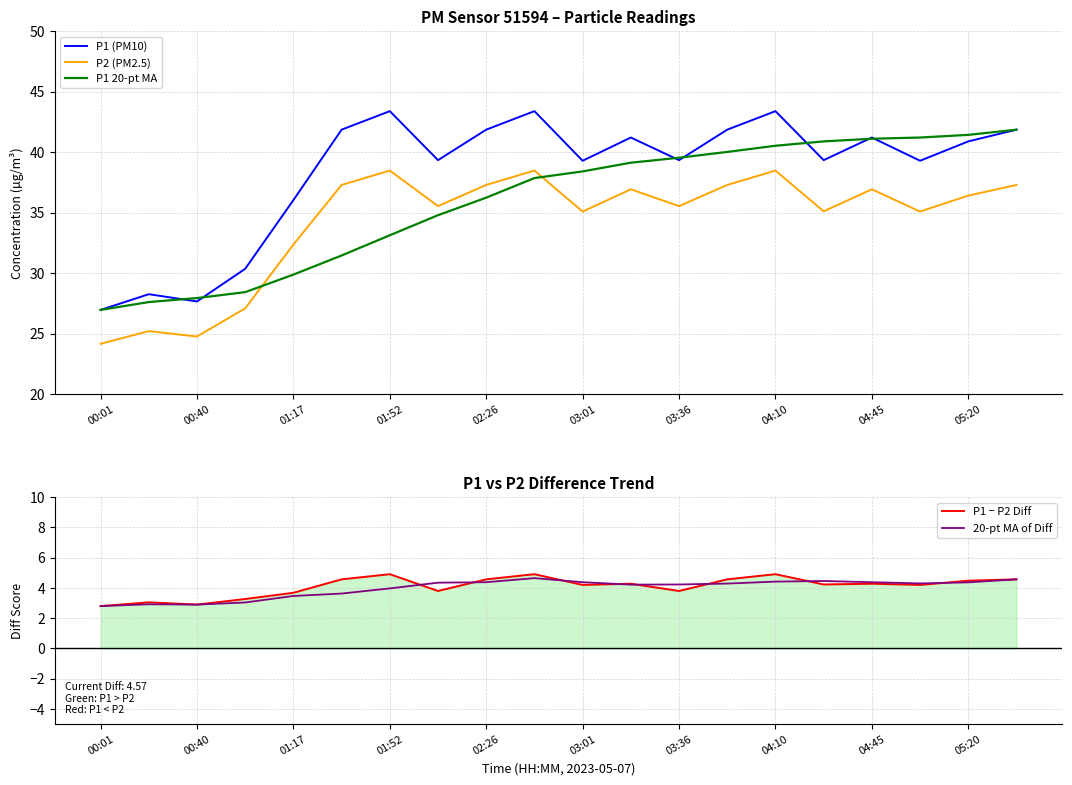

What is the total value across all series at 11?

125.7